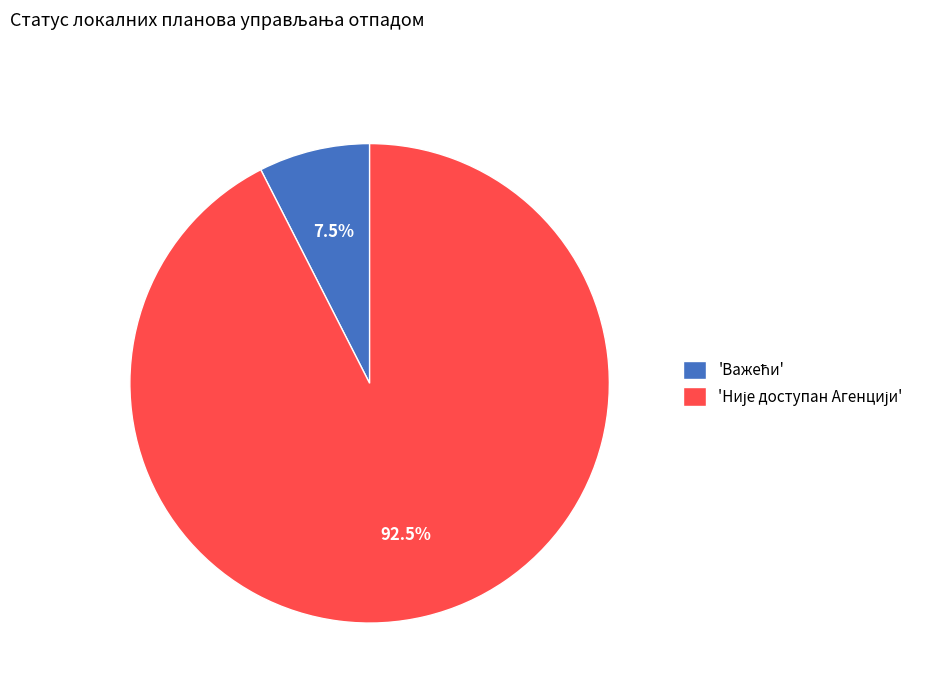

Does any single category account for the majority?

Yes